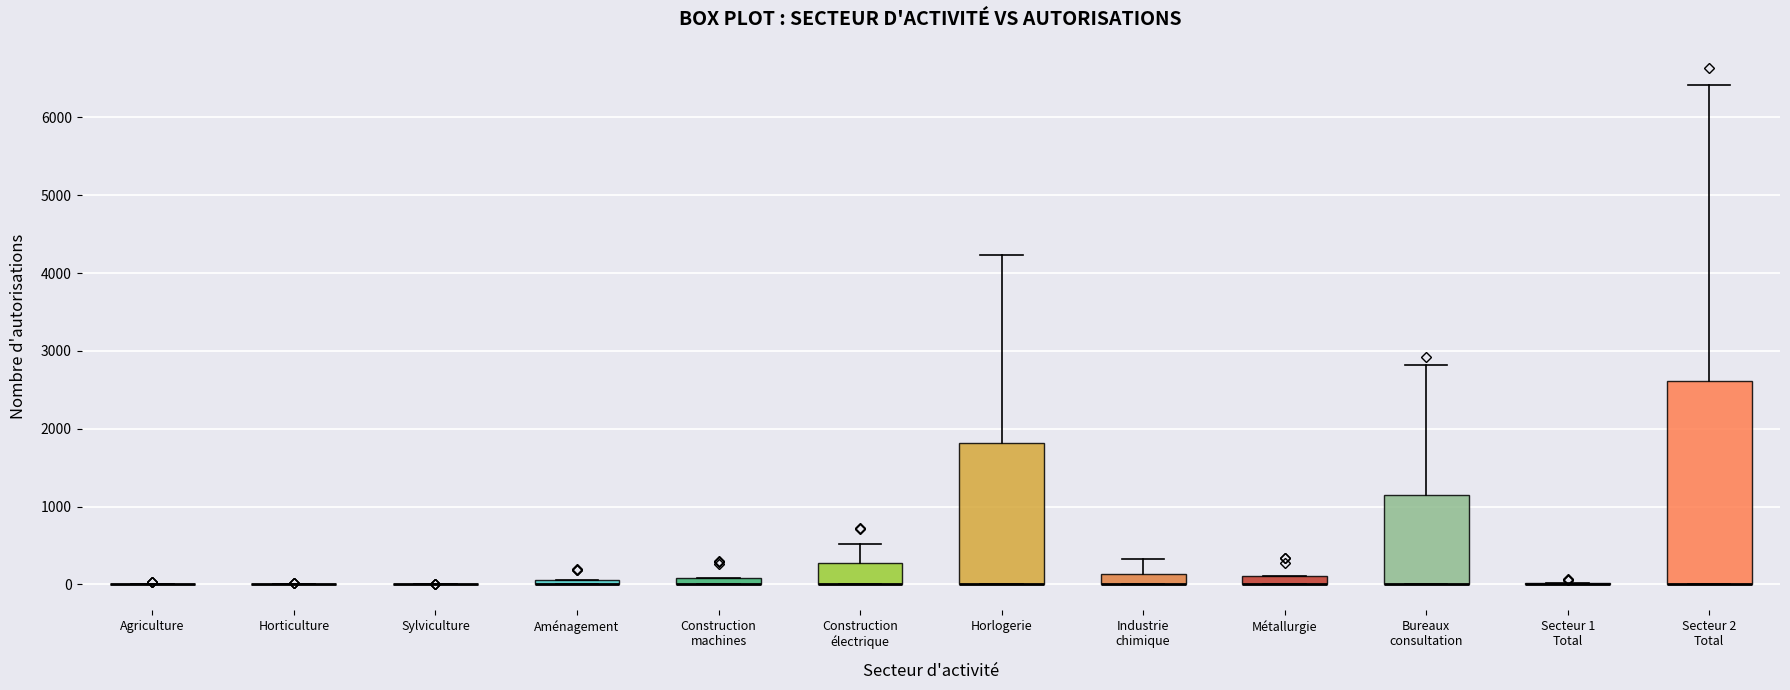

Comparing the boxes themselves (not the whiskers), which one is the tallest?

Secteur 2 Total